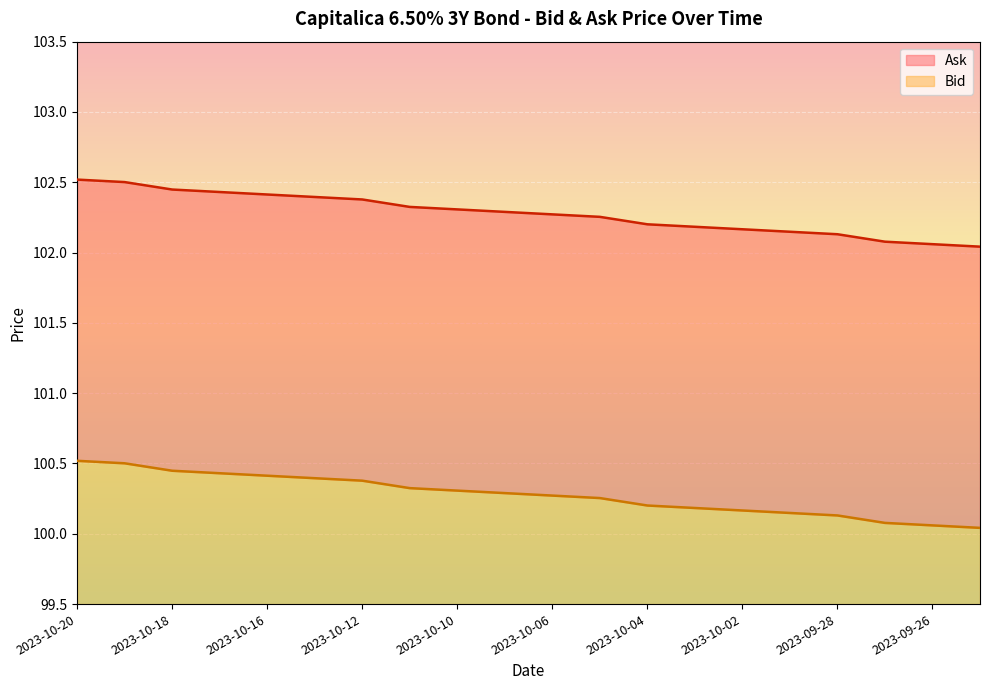

Which series has the largest total across all categories?

Bid